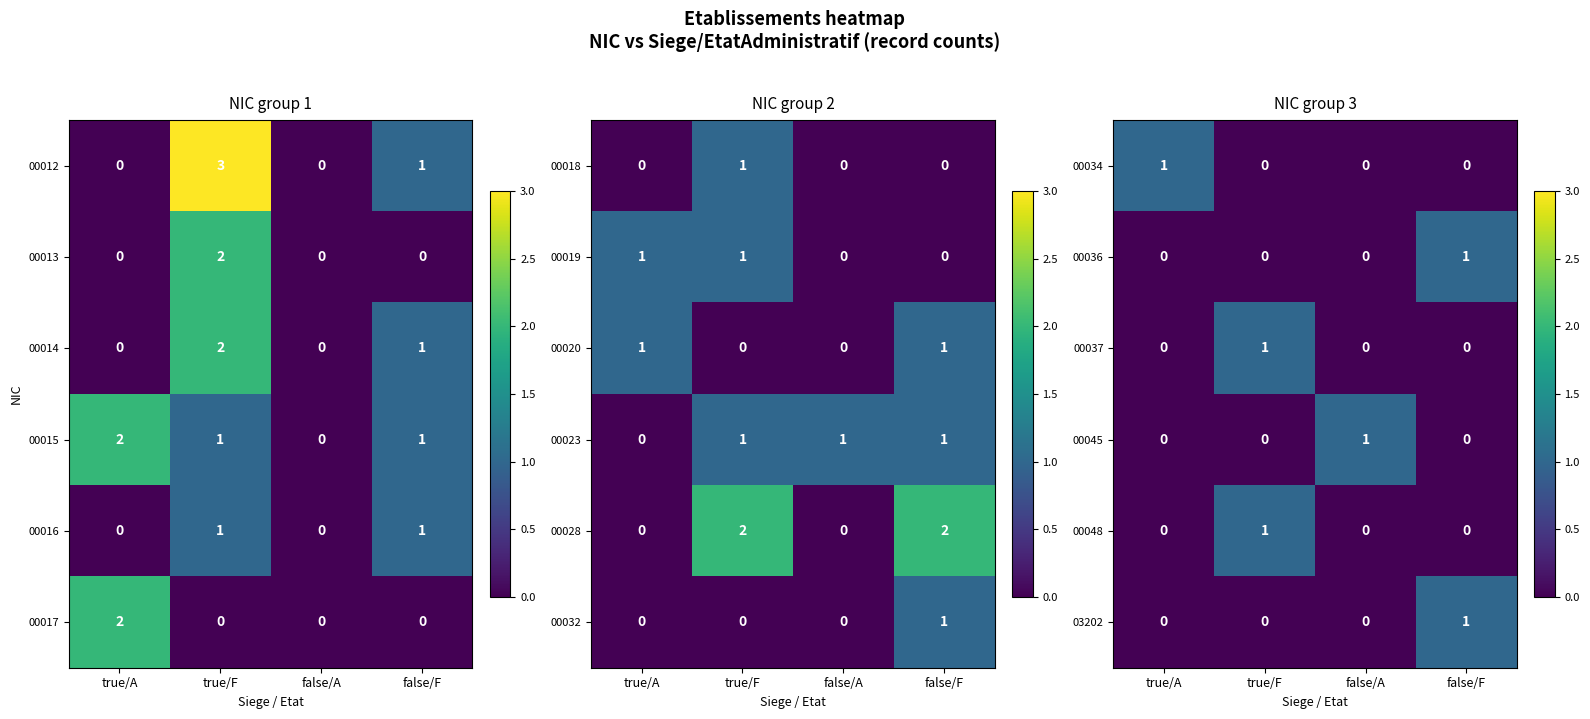

Is it true that 00037 equals 1 at true/F?

True